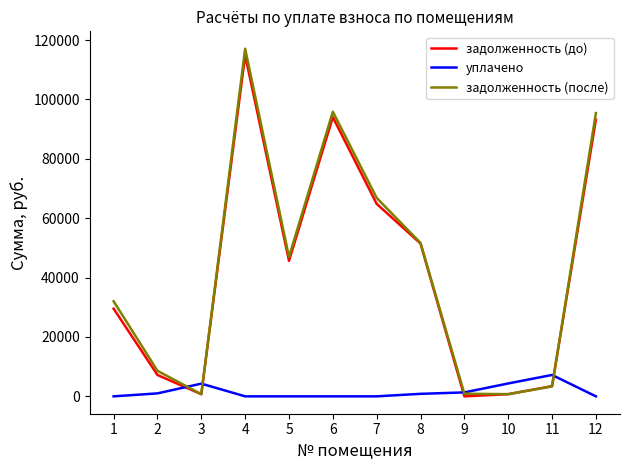

At which category does задолженность (после) reach its first local peak?

4